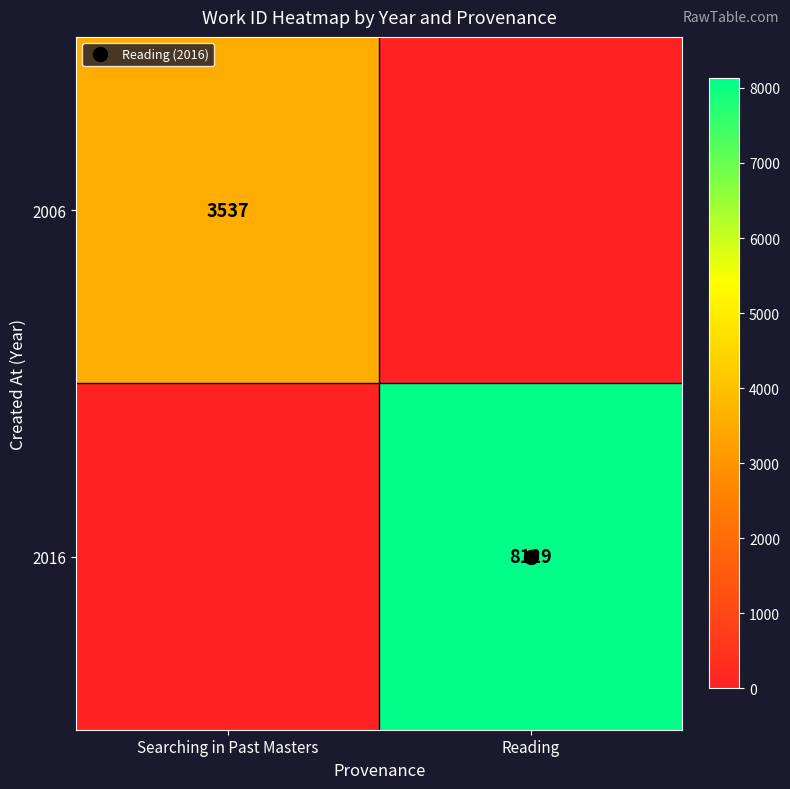

At Reading, list the series in order from smallest to largest.

2006, 2016